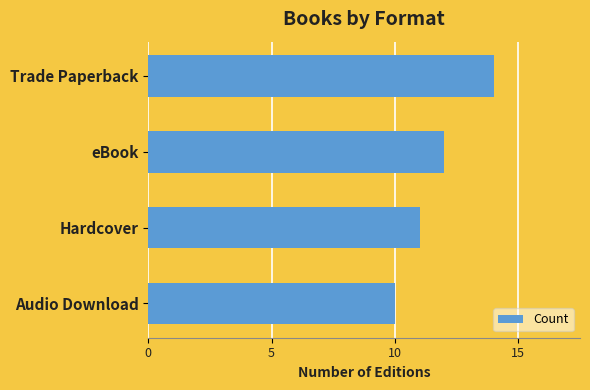

Rank the categories by value from highest to lowest.

Trade Paperback, eBook, Hardcover, Audio Download